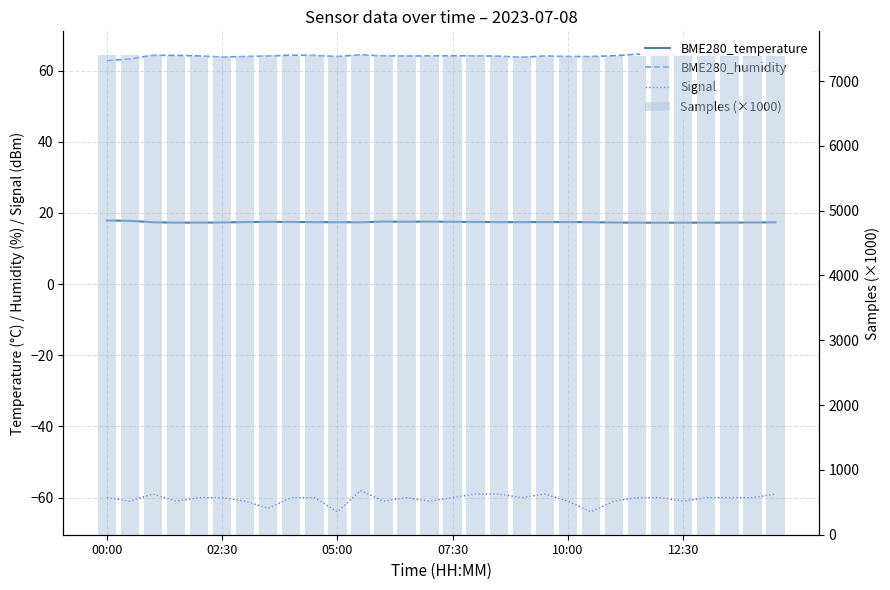

How many categories are shown in the chart?

30